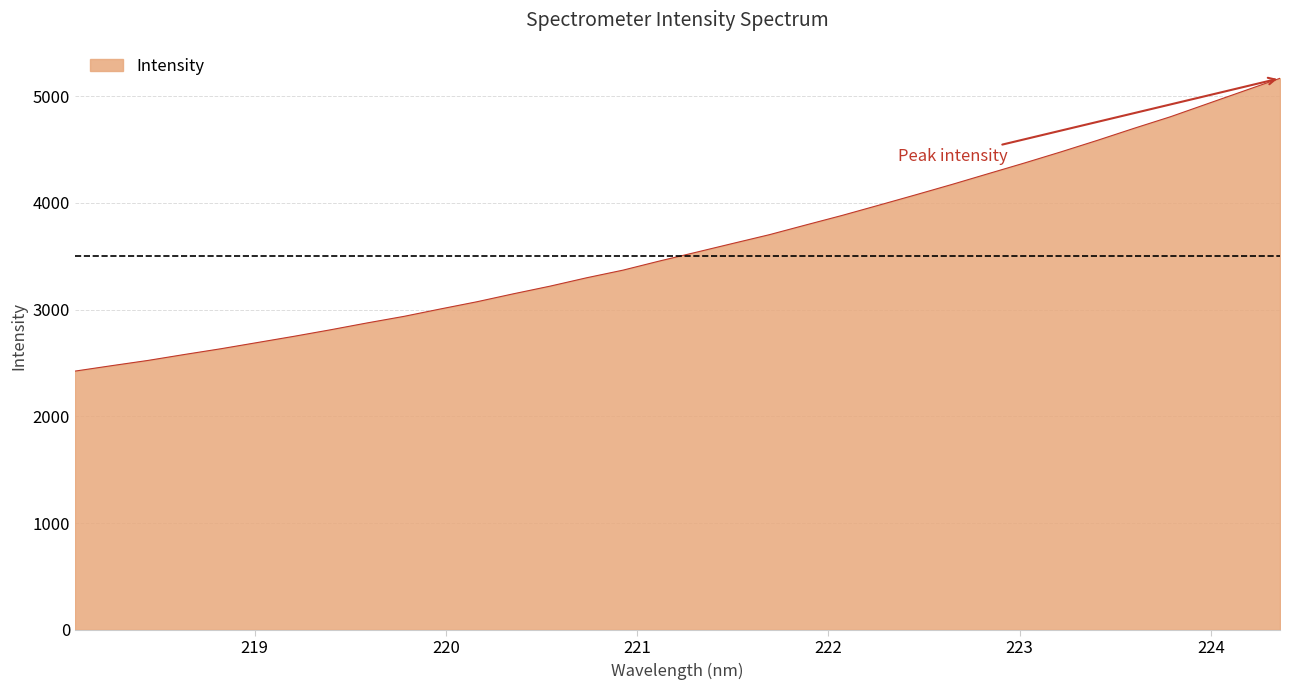

What is the minimum value shown in the chart?

2423.2